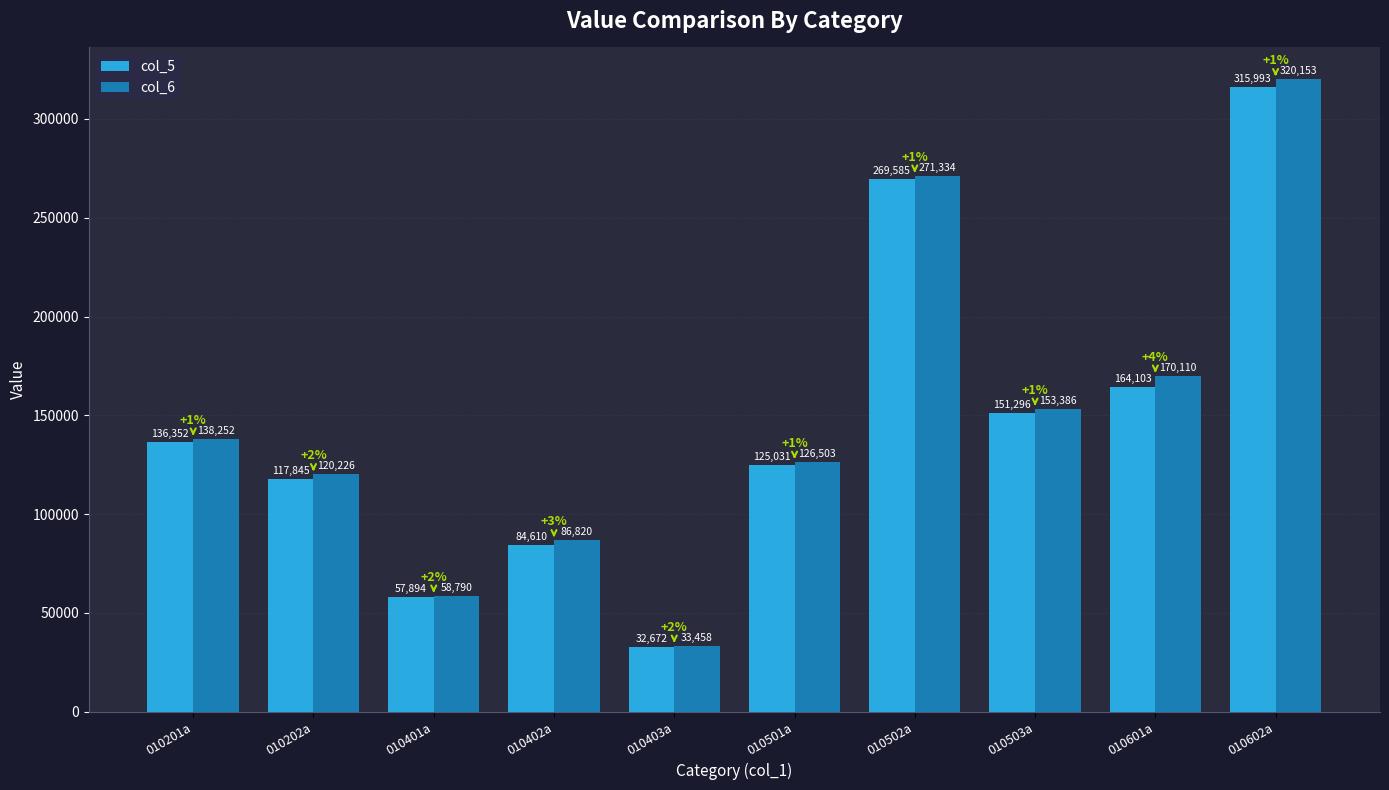

Rank the series by their maximum value, from lowest to highest.

col_5, col_6